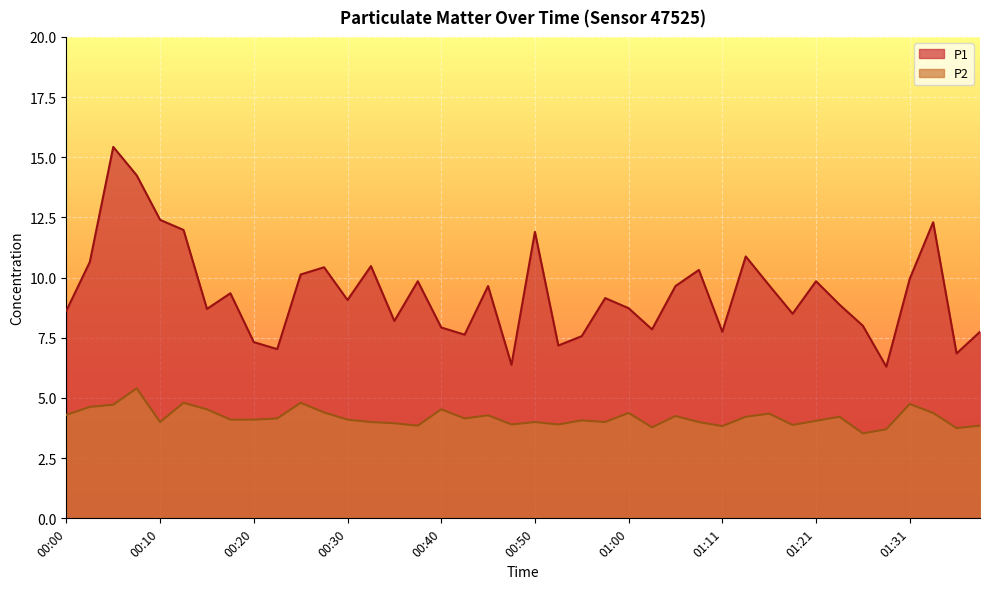

Rank the series by their maximum value, from lowest to highest.

P2, P1